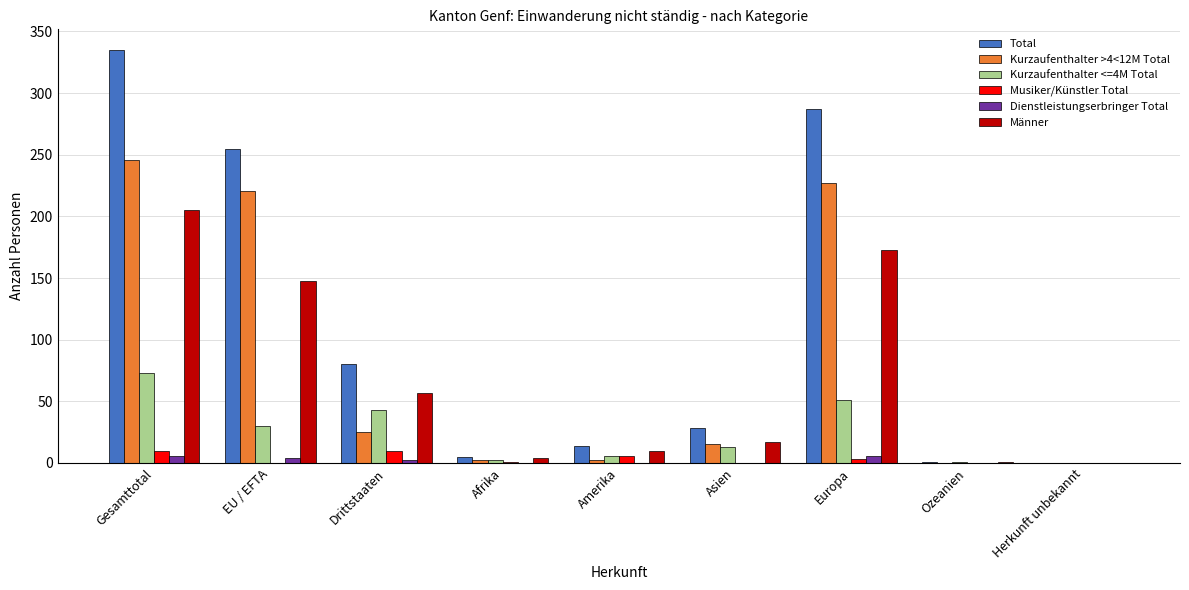

What is the average value of the Kurzaufenthalter <=4M Total series?

24